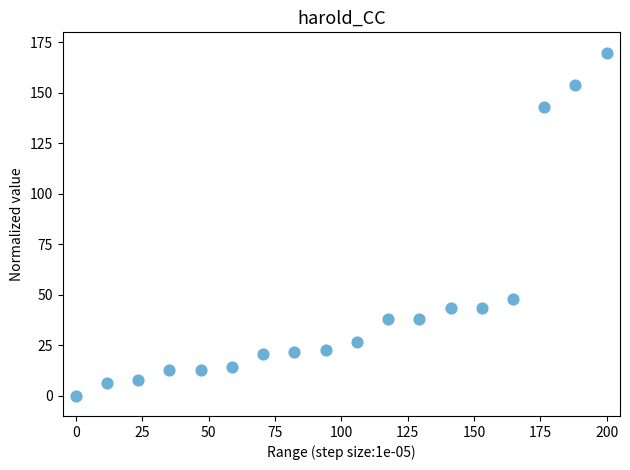

What is the range of X values (max minus min)?

200.0